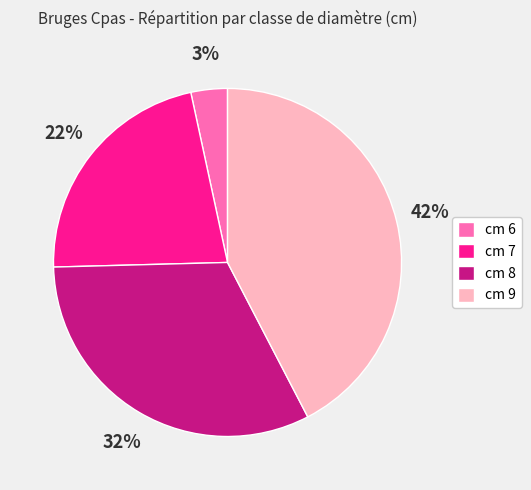

To the nearest percent, what is the difference between the largest and smallest slice percentages?

39%